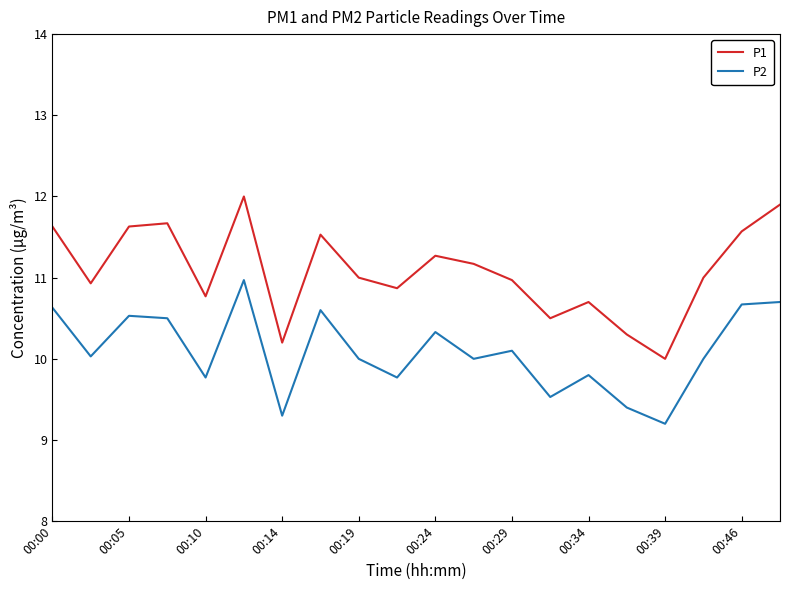

What is the sum of all P2 values?

201.8